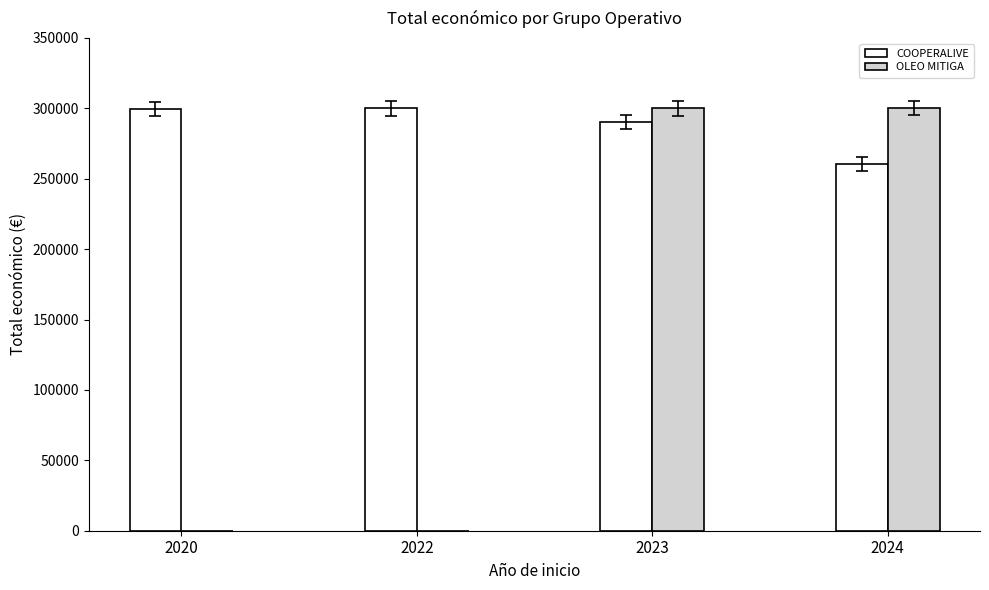

What is the highest value of the COOPERALIVE series?

299913